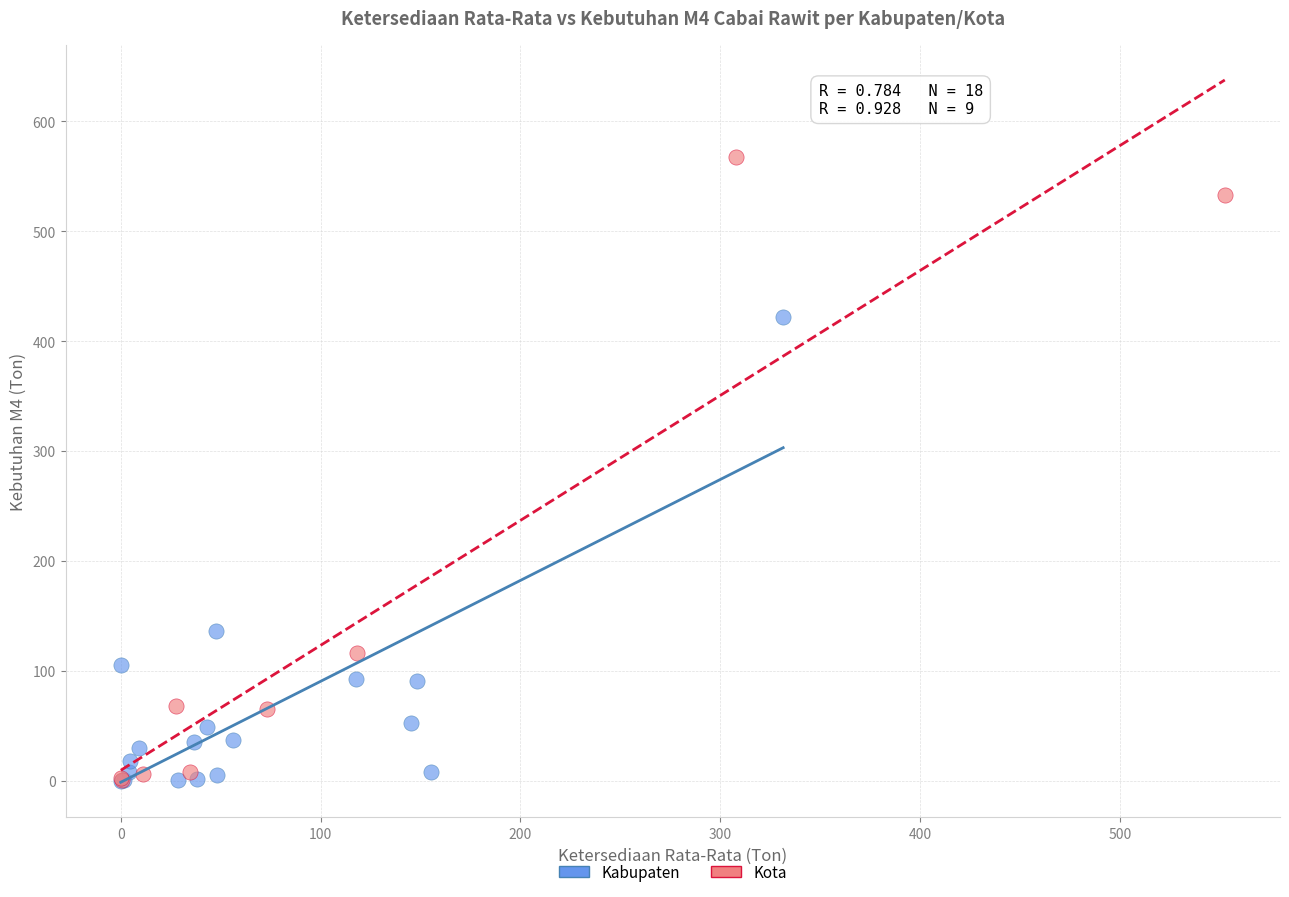

Which series has the widest spread of Y values?

Kota